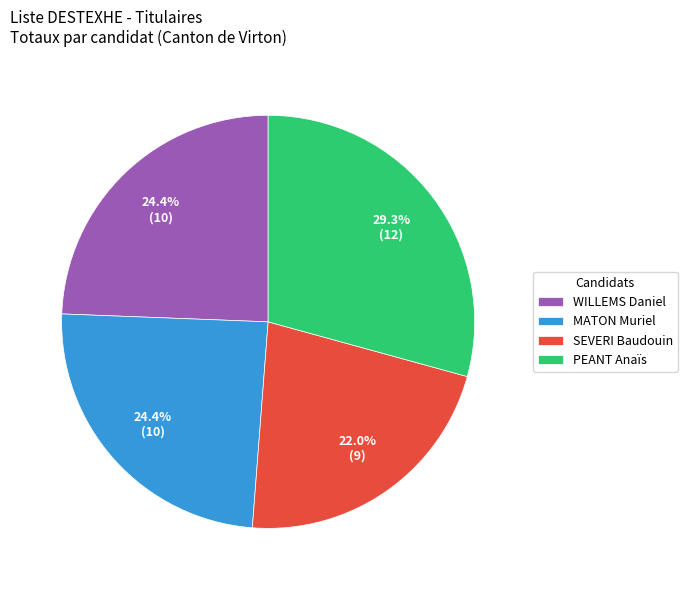

Count the number of slices in the pie.

4